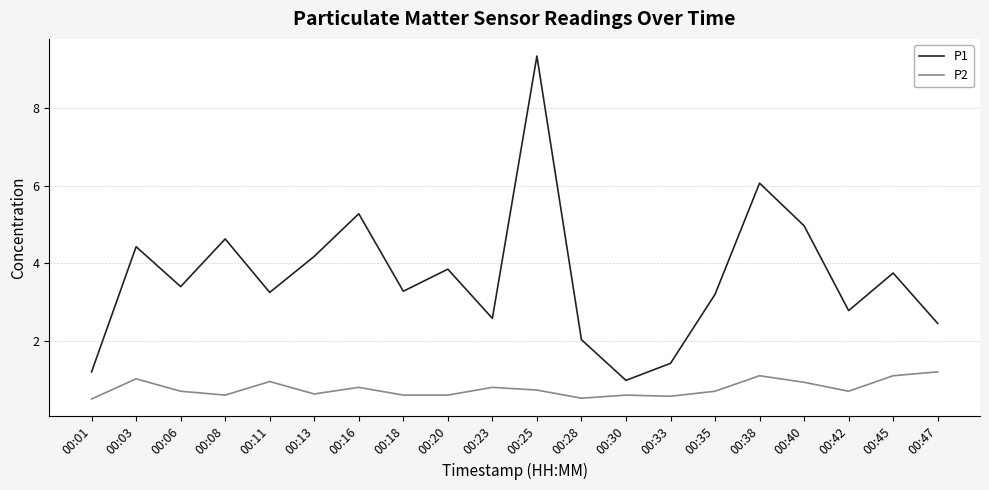

Is it true that P1 equals 0.9 at 00:23?

False